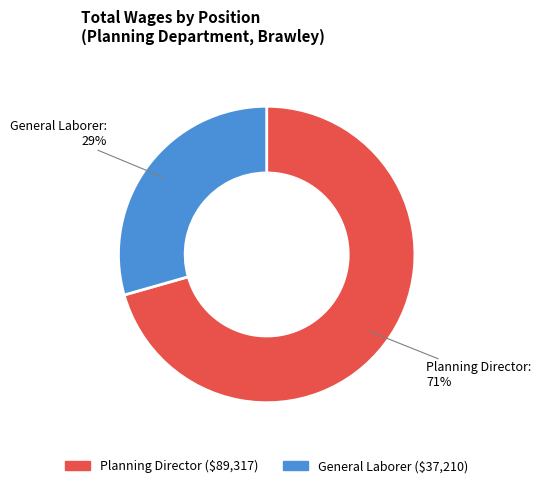

Between General Laborer and Planning Director, which is larger?

Planning Director